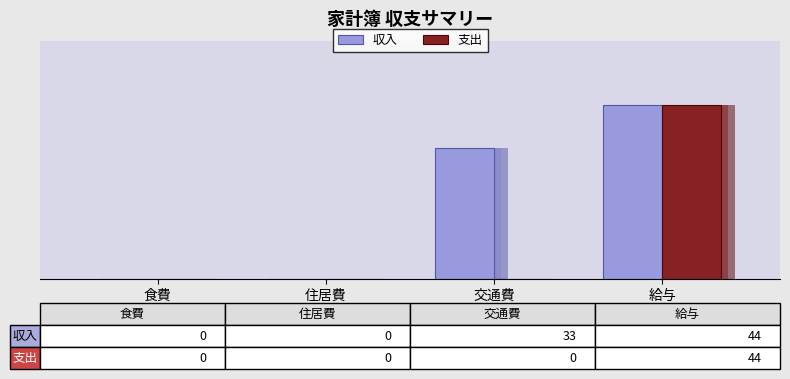

Which category has the lowest value across all series?

食費